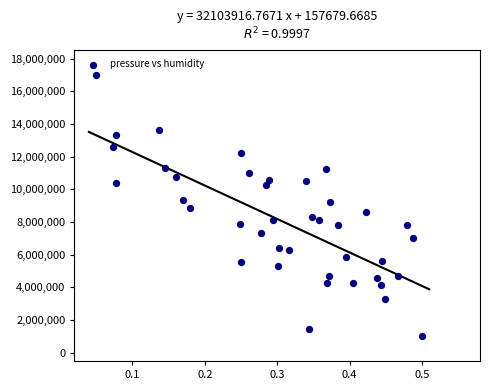

What is the range of Y values (max minus min)?

16000000.0